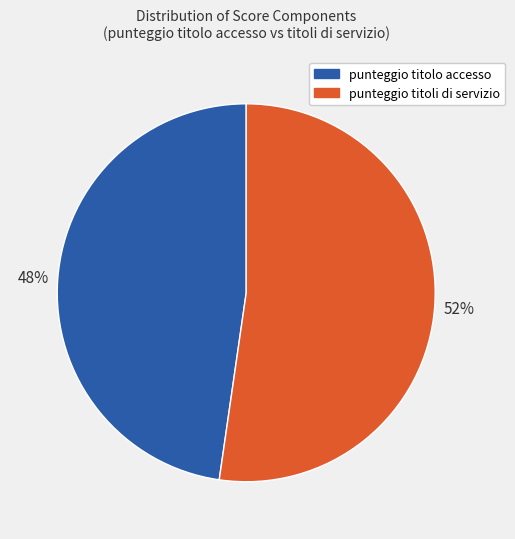

Does any single category account for the majority?

Yes